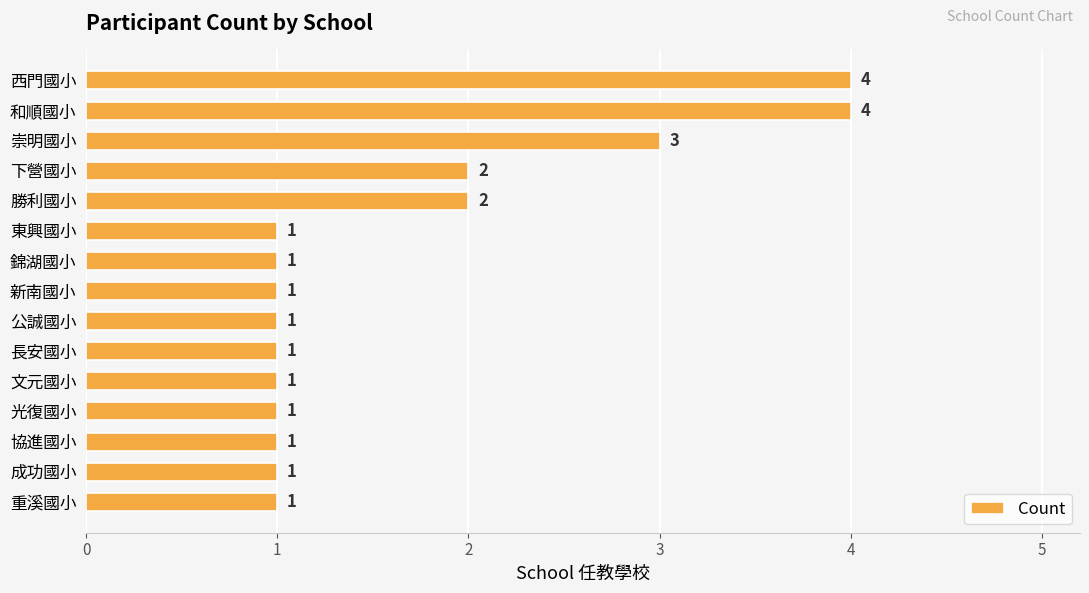

What is the difference between the maximum and minimum values?

3